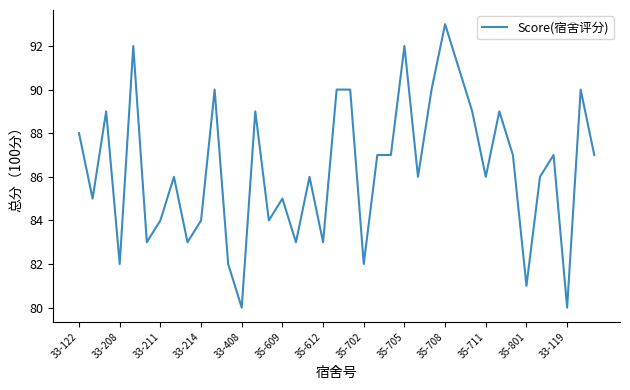

What is the greatest value displayed?

93